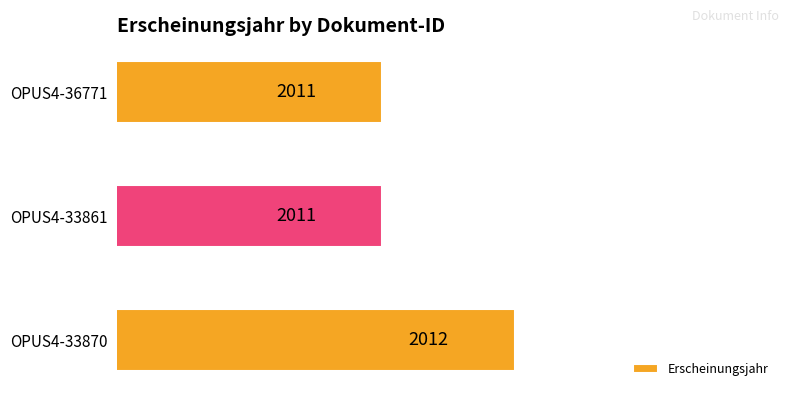

Reading bottom to top, list all the values displayed in this chart.

OPUS4-33870=2012	OPUS4-33861=2011	OPUS4-36771=2011